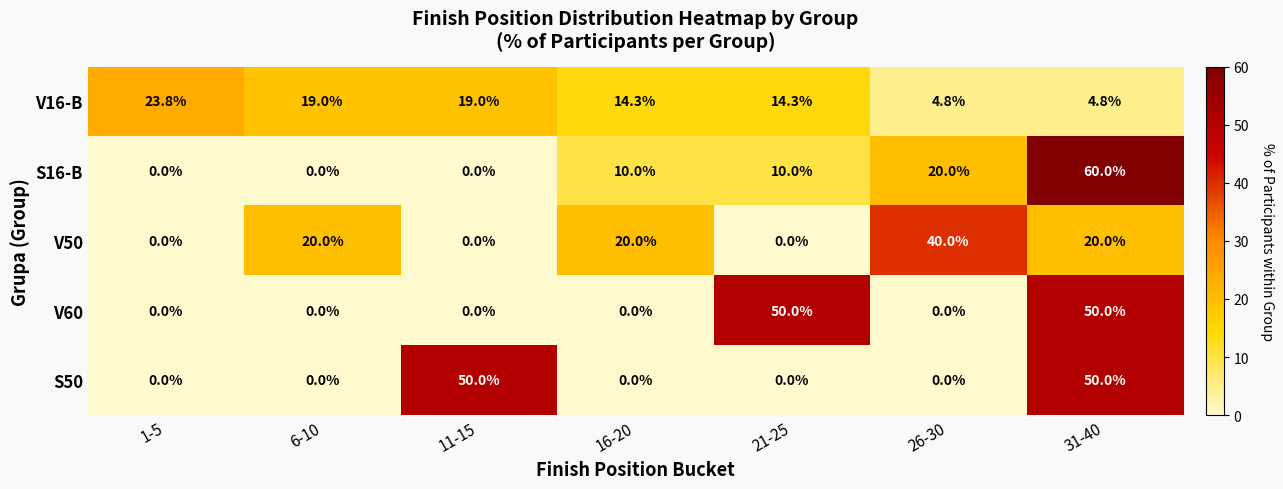

Which label corresponds to the largest value in the chart?

31-40